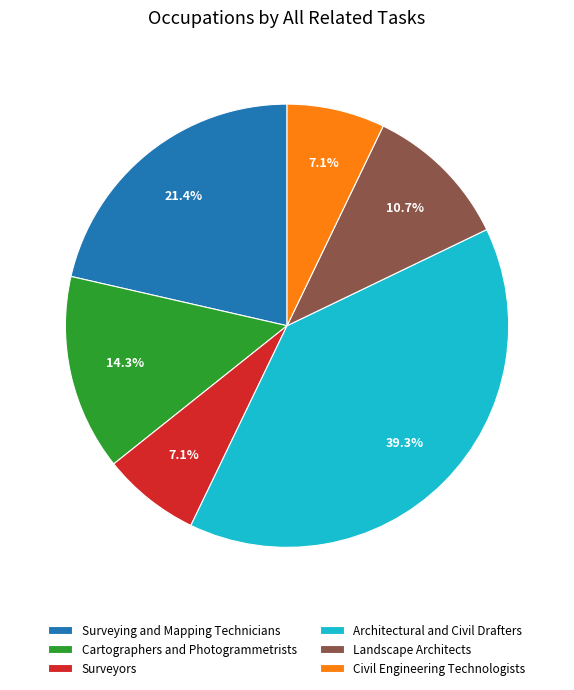

Approximately how many times larger is the value at Surveying and Mapping Technicians compared to Surveyors?

3.0